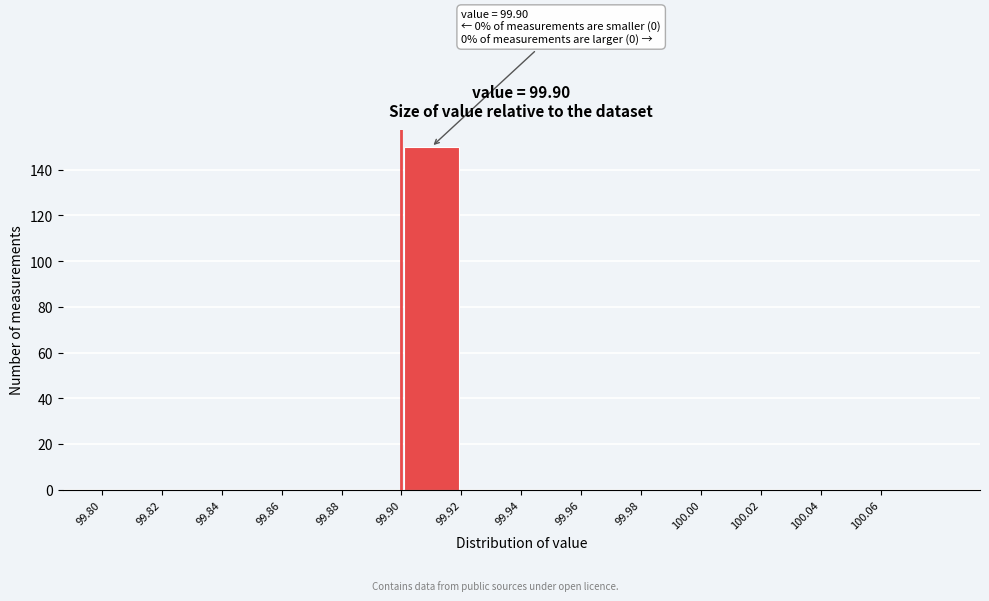

Which range on the x-axis has the tallest bar?

99.90 to 99.92